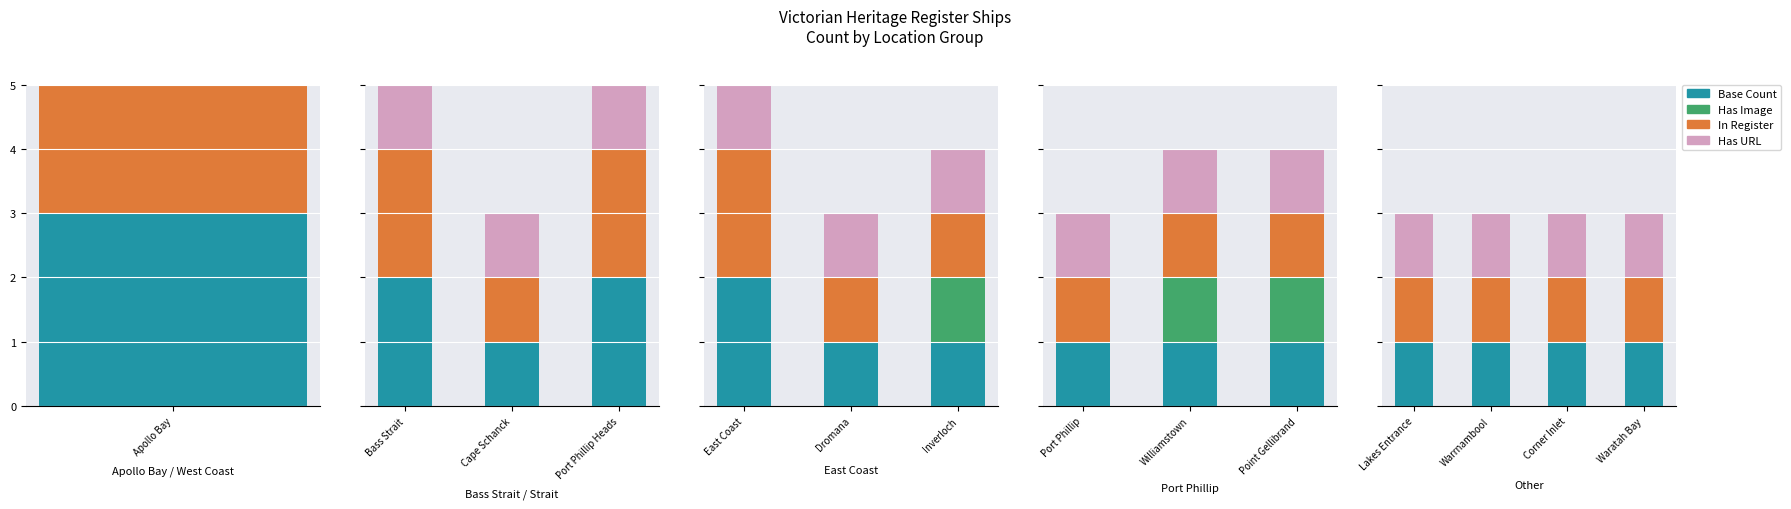

What value does the In Register series have at Warrnambool?

1